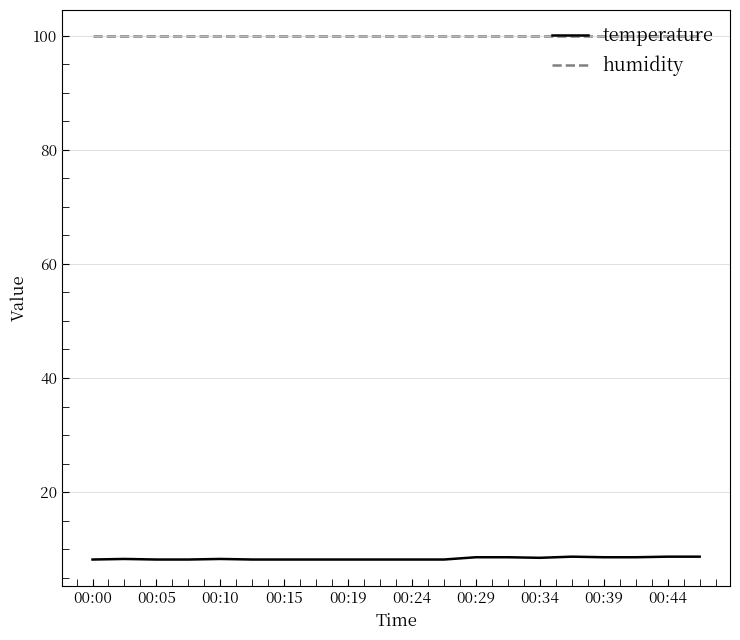

How many categories are shown in the chart?

20